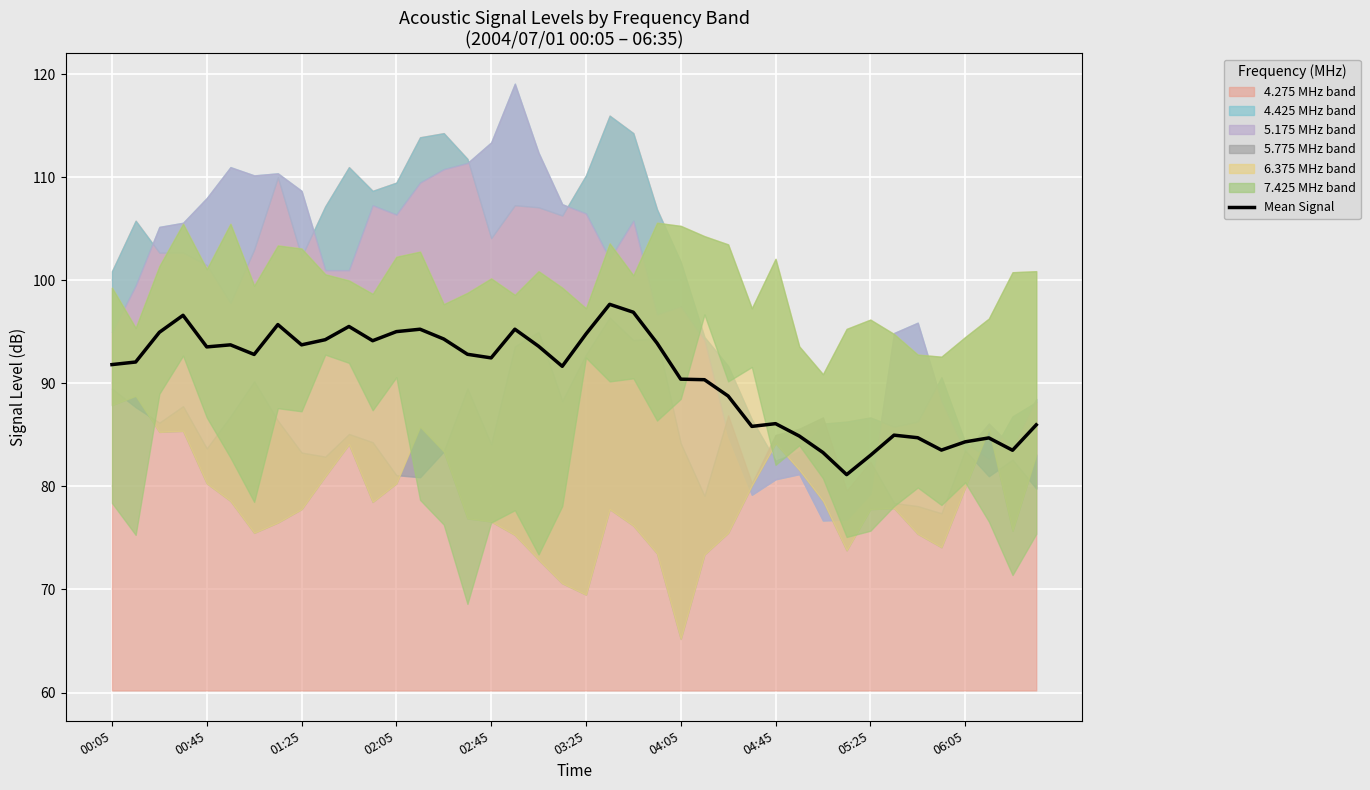

What is the value of the 25th point from the left?

90.4